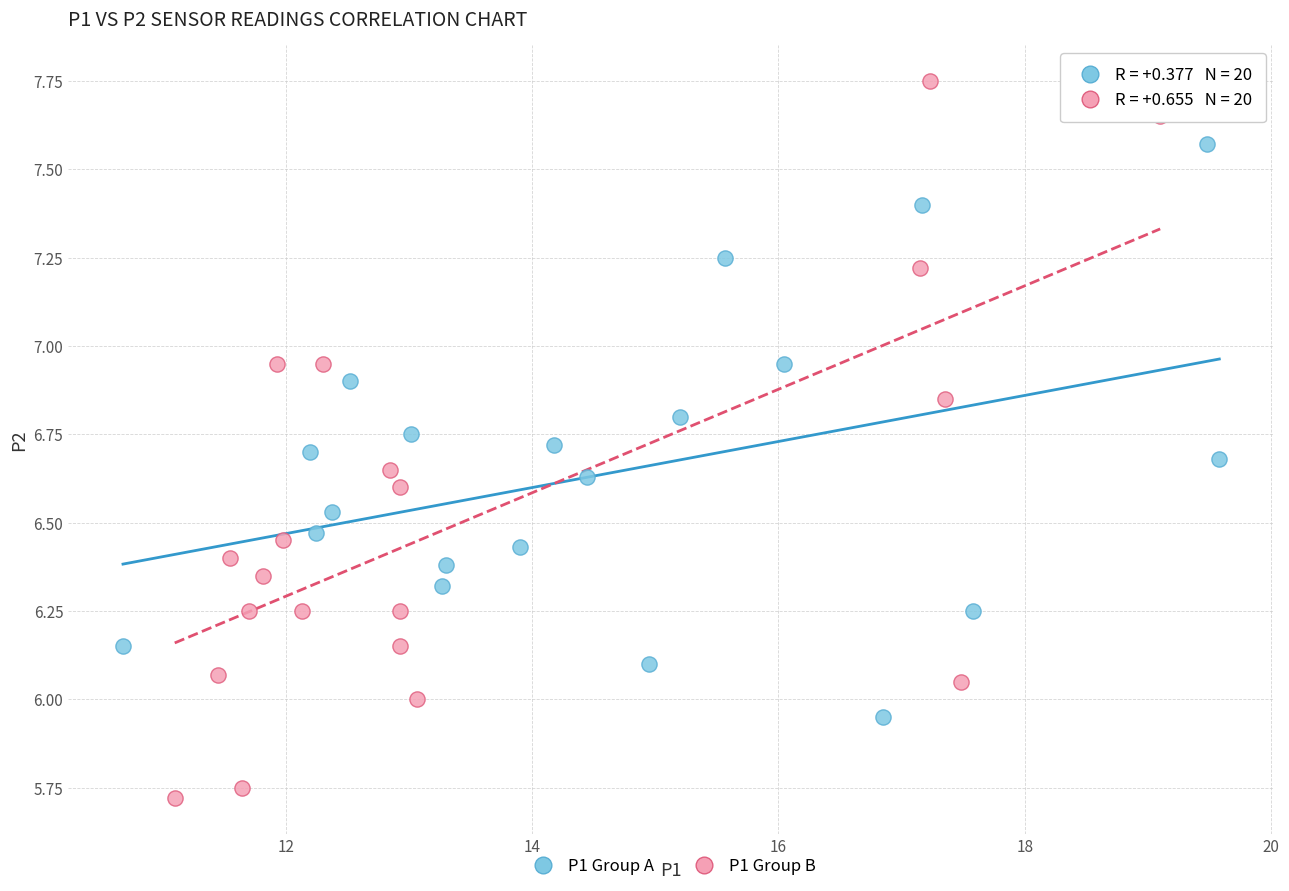

Which series has the largest Y range (max minus min)?

P1 Group B